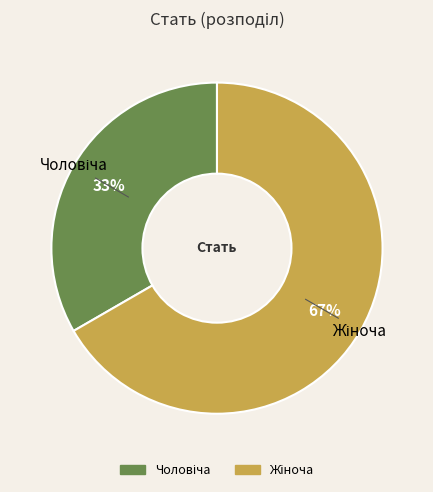

Is there any slice that represents more than half of the pie?

Yes